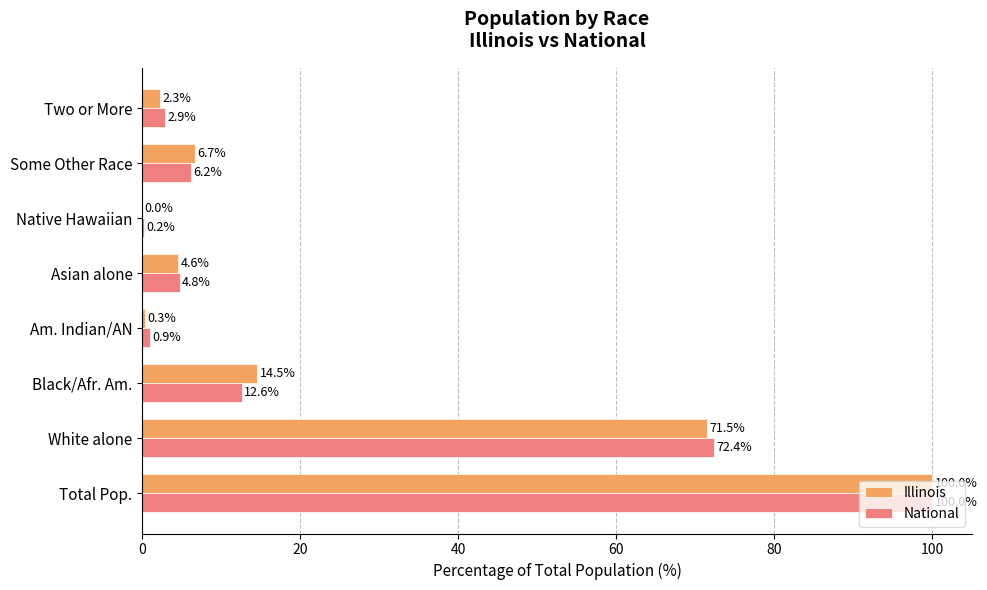

Is the value of National at Black/Afr. Am. greater than the value of Illinois at Asian alone?

Yes